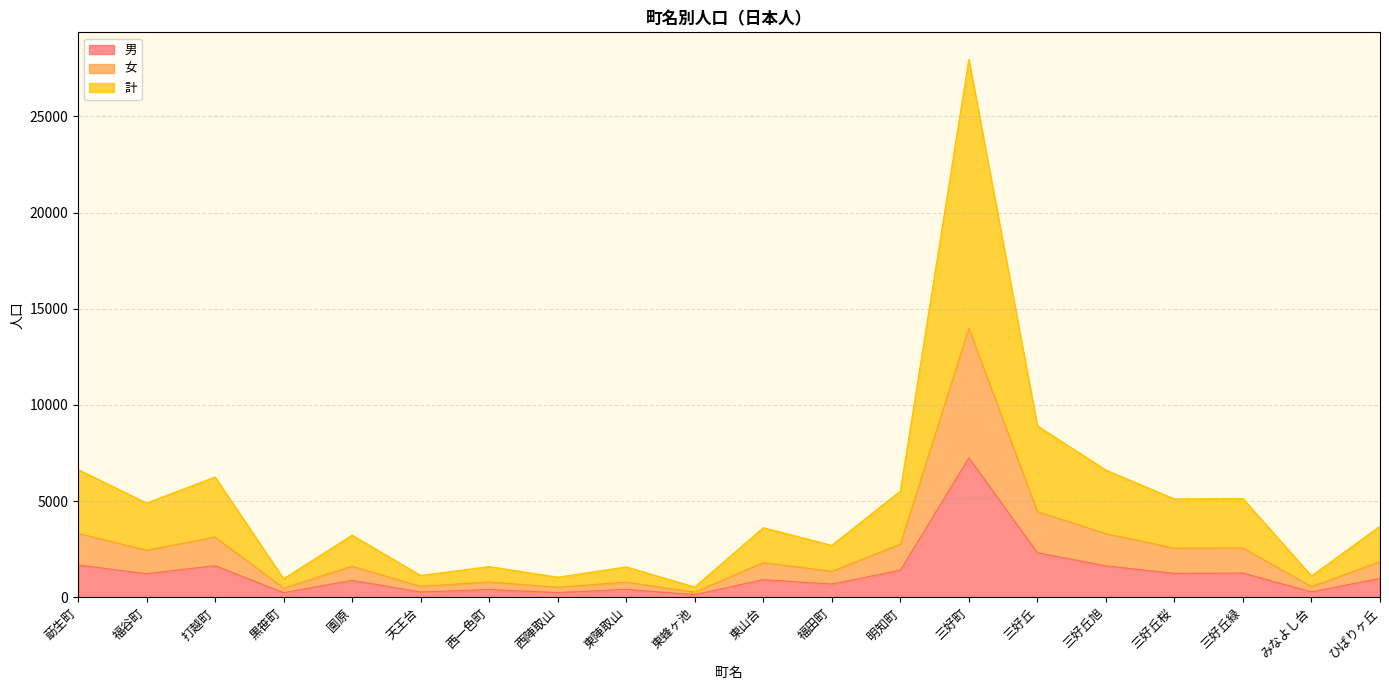

How many values in the 計 series are below 3696?

10